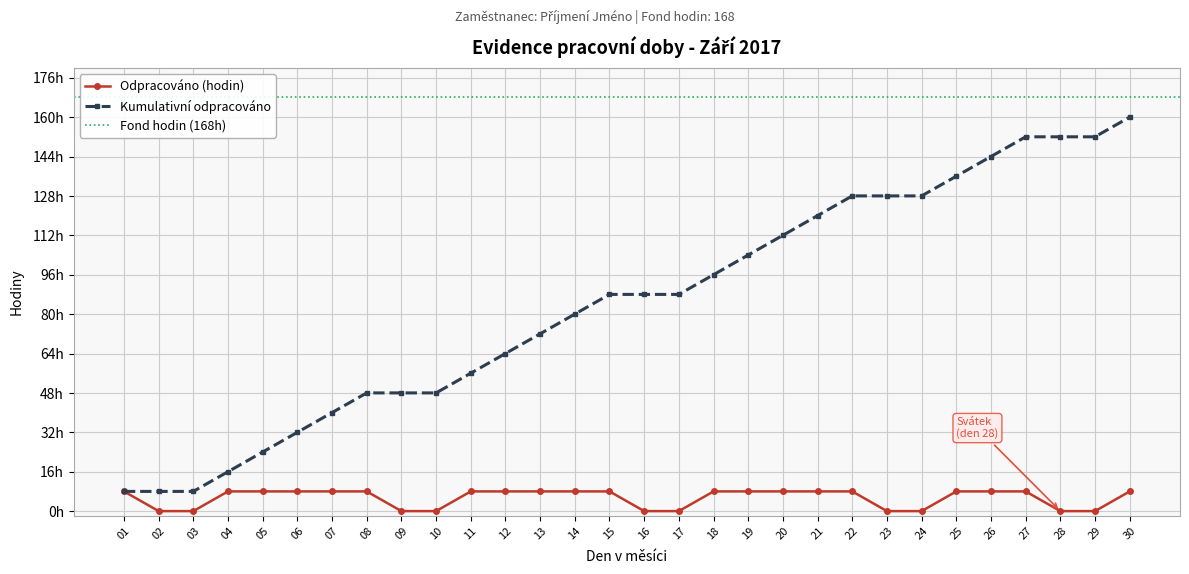

Reading left to right, what are all the values shown in this chart?

01=8	02=0	03=0	04=8	05=8	06=8	07=8	08=8	09=0	10=0	11=8	12=8	13=8	14=8	15=8	16=0	17=0	18=8	19=8	20=8	21=8	22=8	23=0	24=0	25=8	26=8	27=8	28=0	29=0	30=8